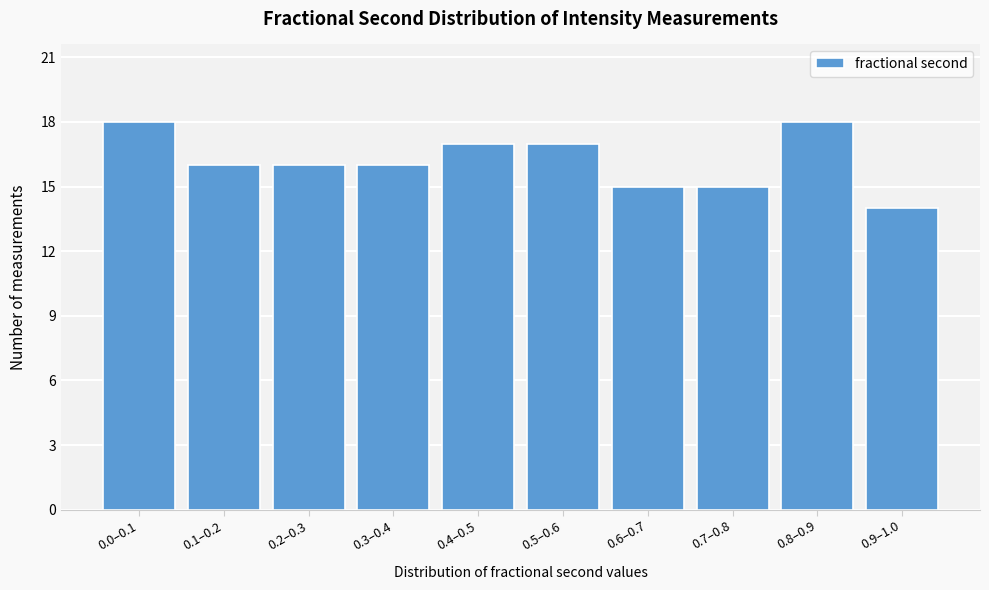

Reading right to left, list all the values displayed in this chart.

14	18	15	15	17	17	16	16	16	18